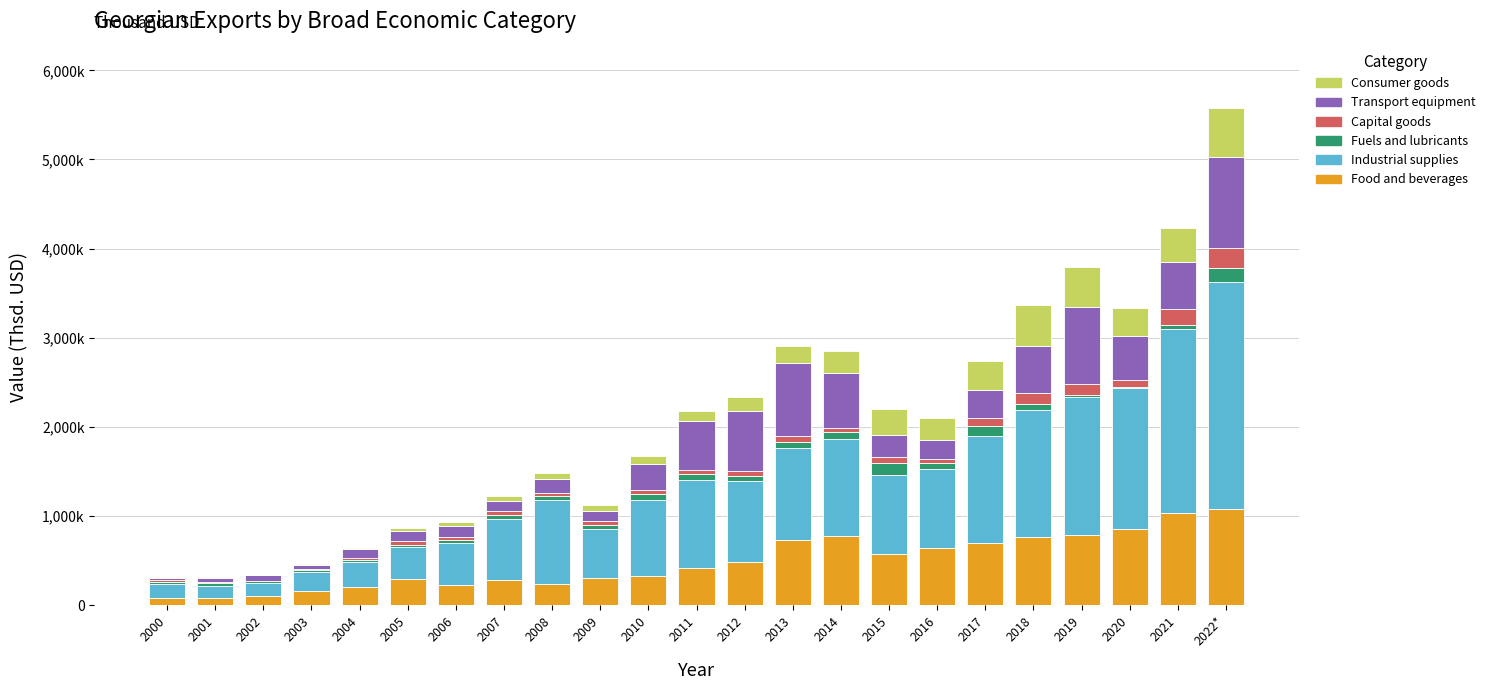

What are all the series names shown in the legend?

Consumer goods, Transport equipment, Capital goods, Fuels and lubricants, Industrial supplies, Food and beverages